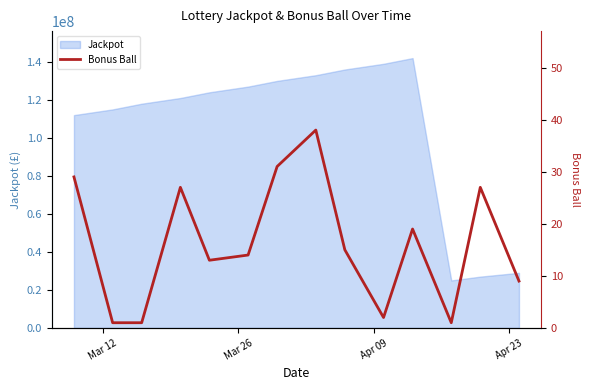

What is the lowest value of the Jackpot series?

25000000